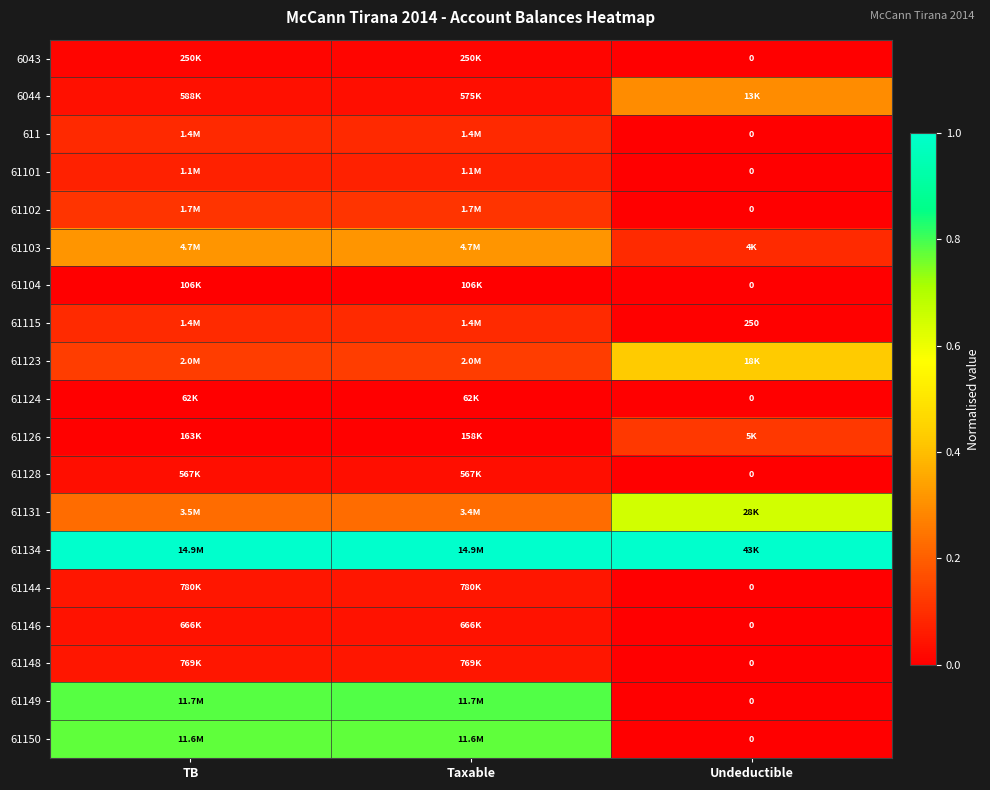

Count the 61149 values in the range 0 to 1.

3